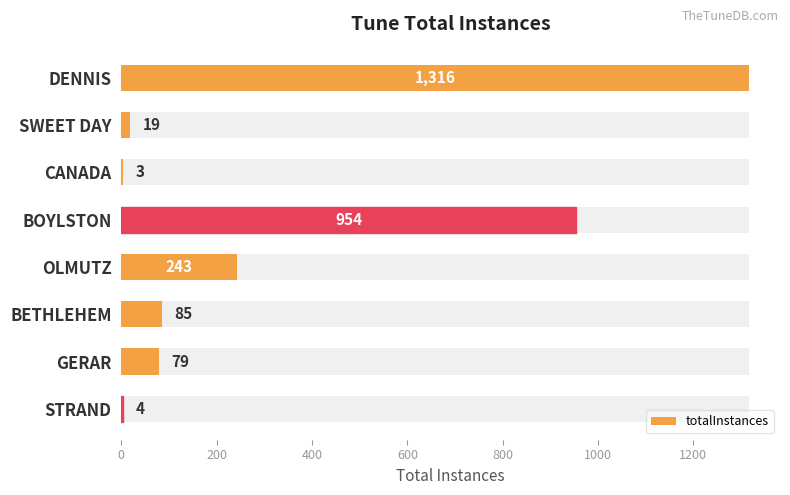

Reading right to left, extract all data points from this chart.

4	79	85	243	954	3	19	1316